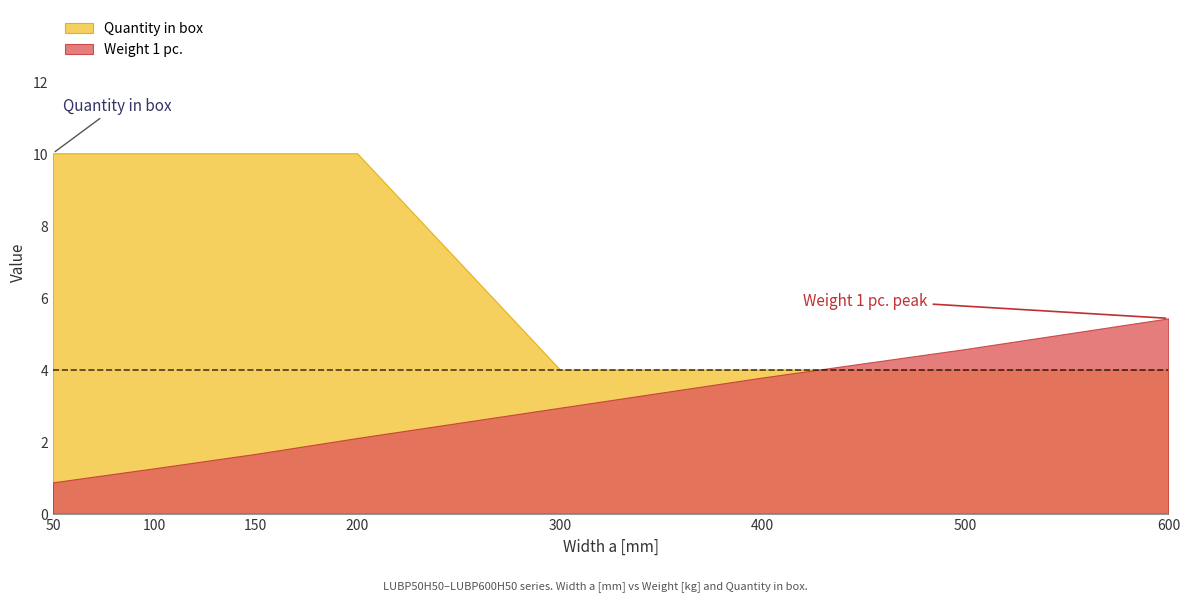

Does the chart display data point markers on the line(s)?

No